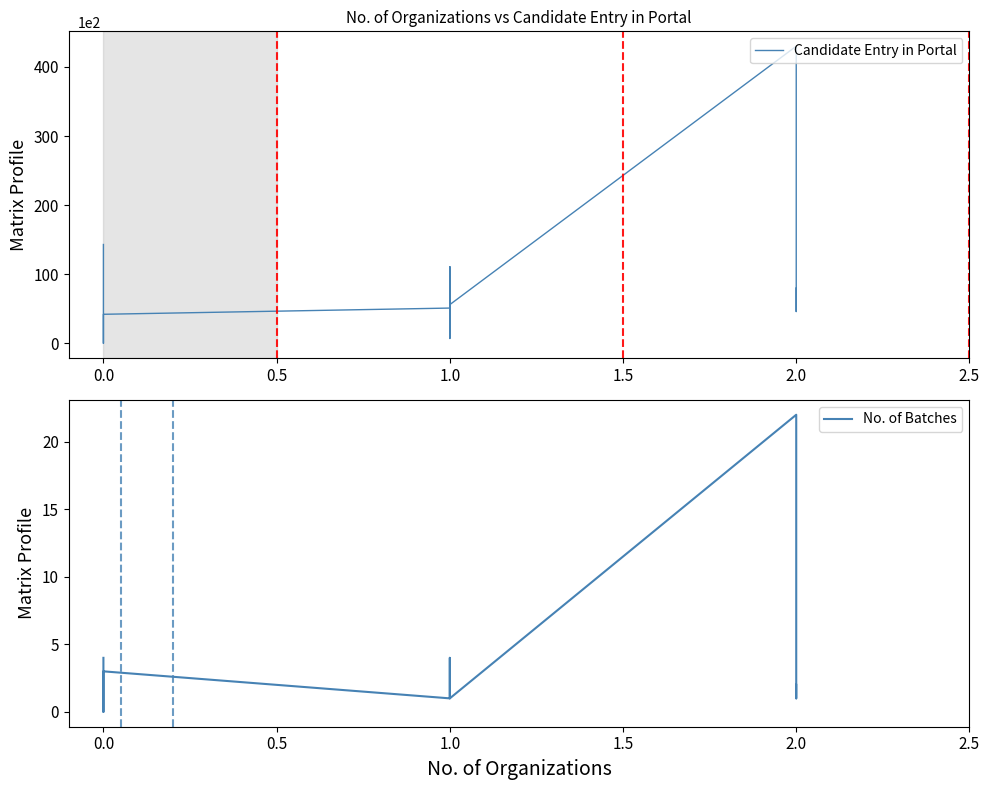

Between 1.0 and 2.0, which series saw the biggest shift?

Candidate Entry in Portal